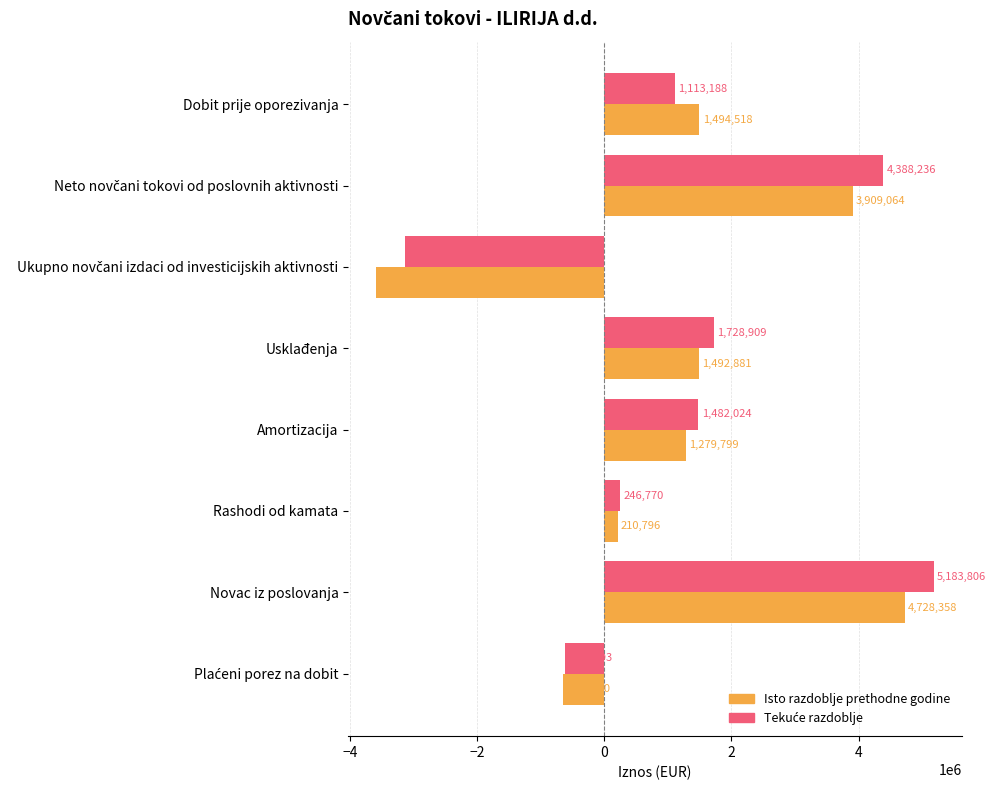

What is the total value across all series at Amortizacija?

2761823